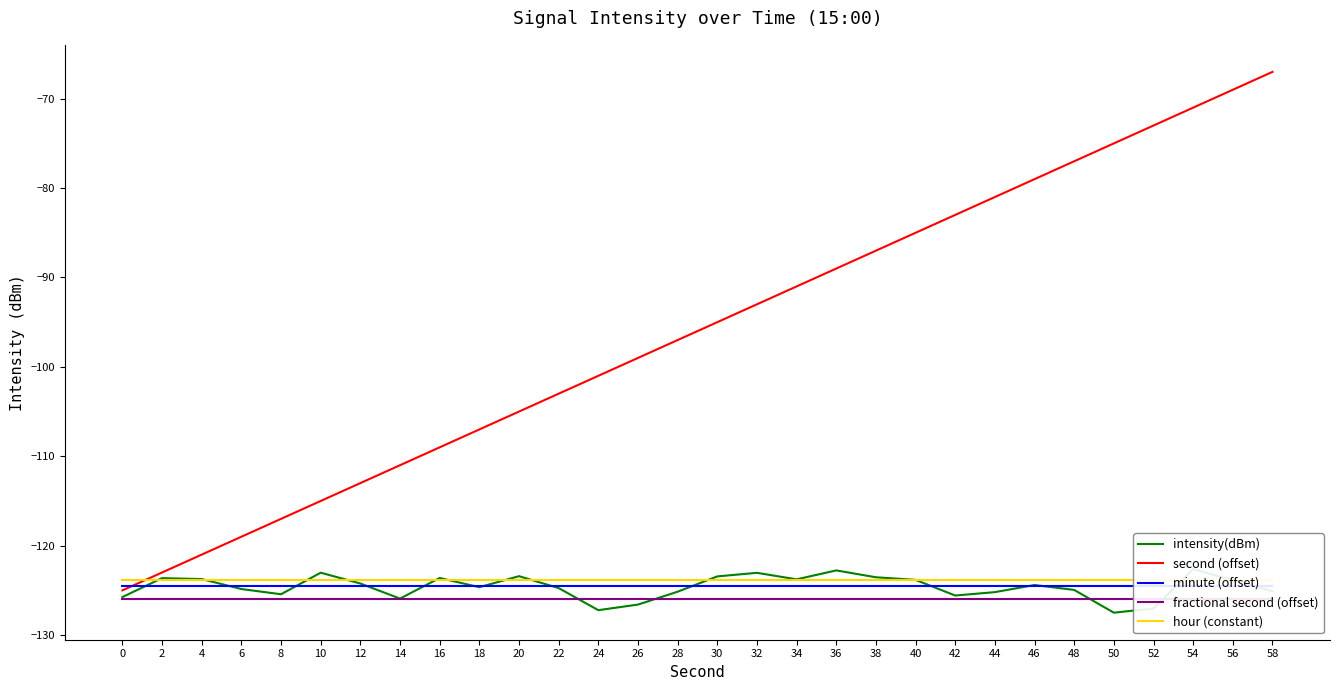

What is the average value of the hour (constant) series?

-123.8